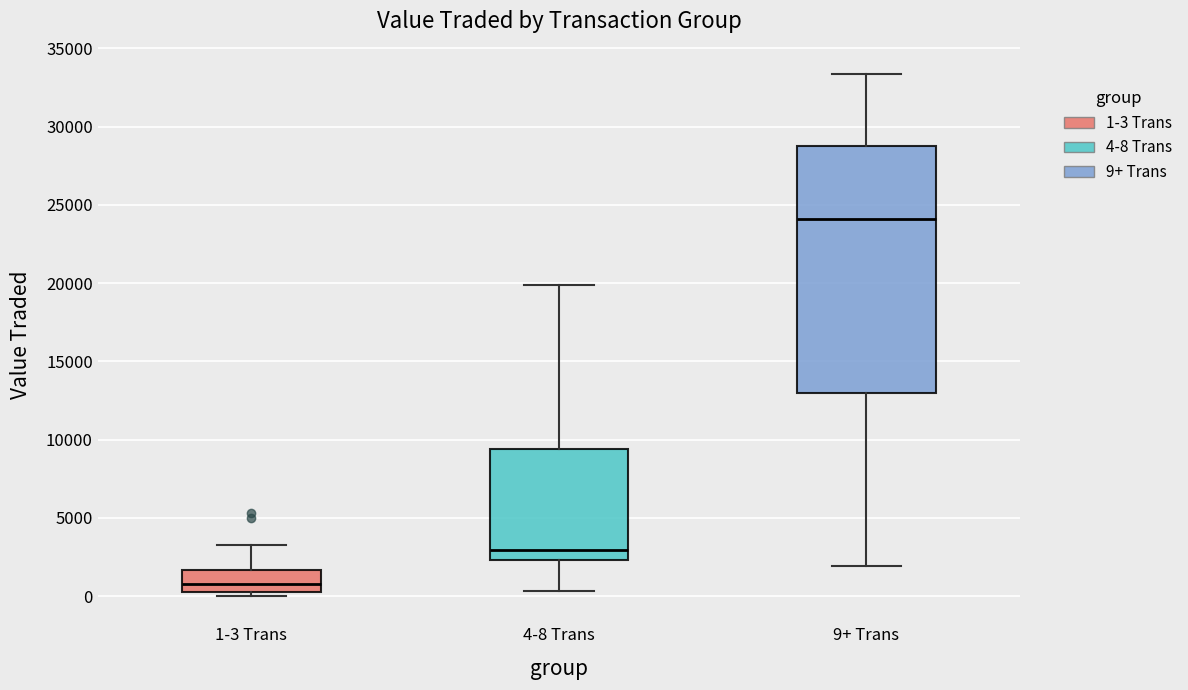

Reading left to right, read every box against the y-axis: the position of its median line, the range the box covers, and the ends of its whiskers. The values are not printed on the chart, so give them approximately, as read against the axis.

1-3 Trans: median 1000, box 500 to 1500, whiskers 0 to 3500
4-8 Trans: median 3000, box 2500 to 9500, whiskers 500 to 20000
9+ Trans: median 24000, box 13000 to 28500, whiskers 2000 to 33500